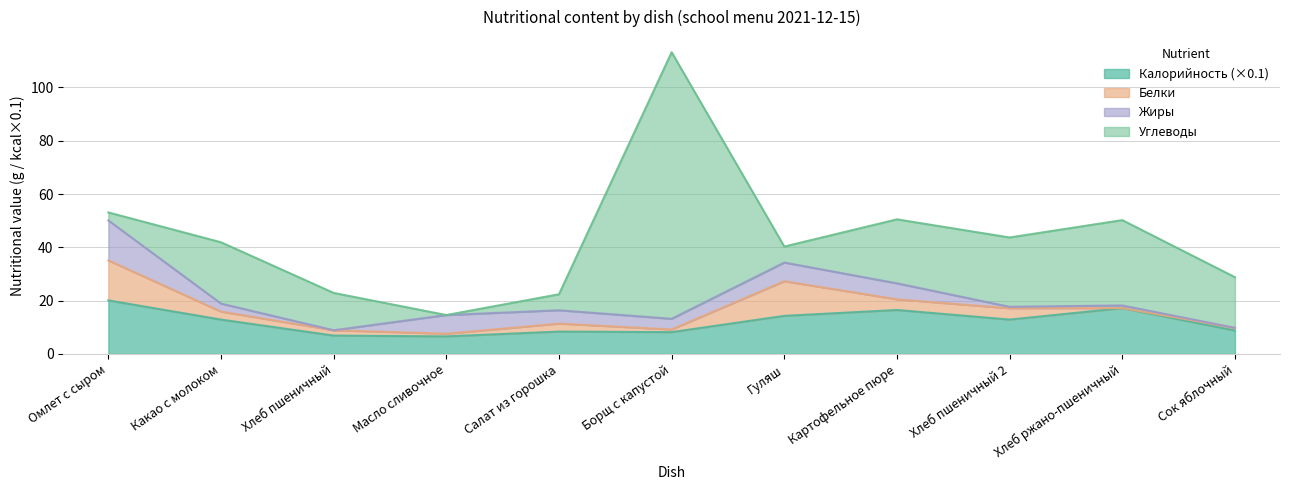

What is the label of the 8th point from the right?

Масло сливочное